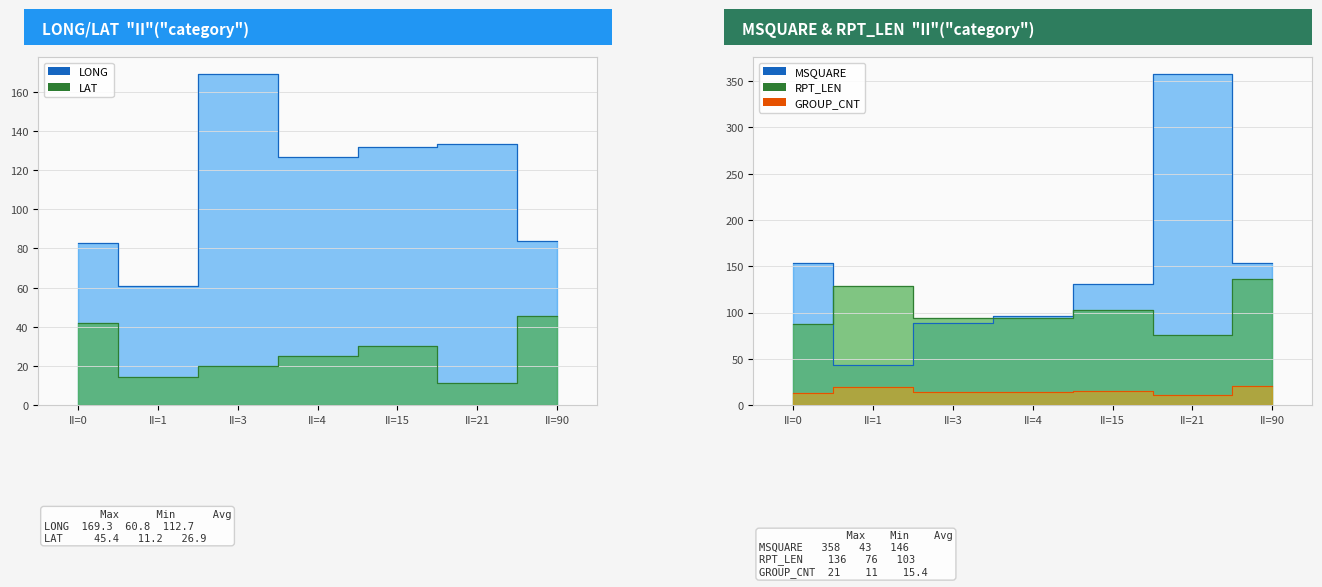

What are all the series names shown in the legend?

LONG, LAT, MSQUARE, RPT_LEN, GROUP_CNT